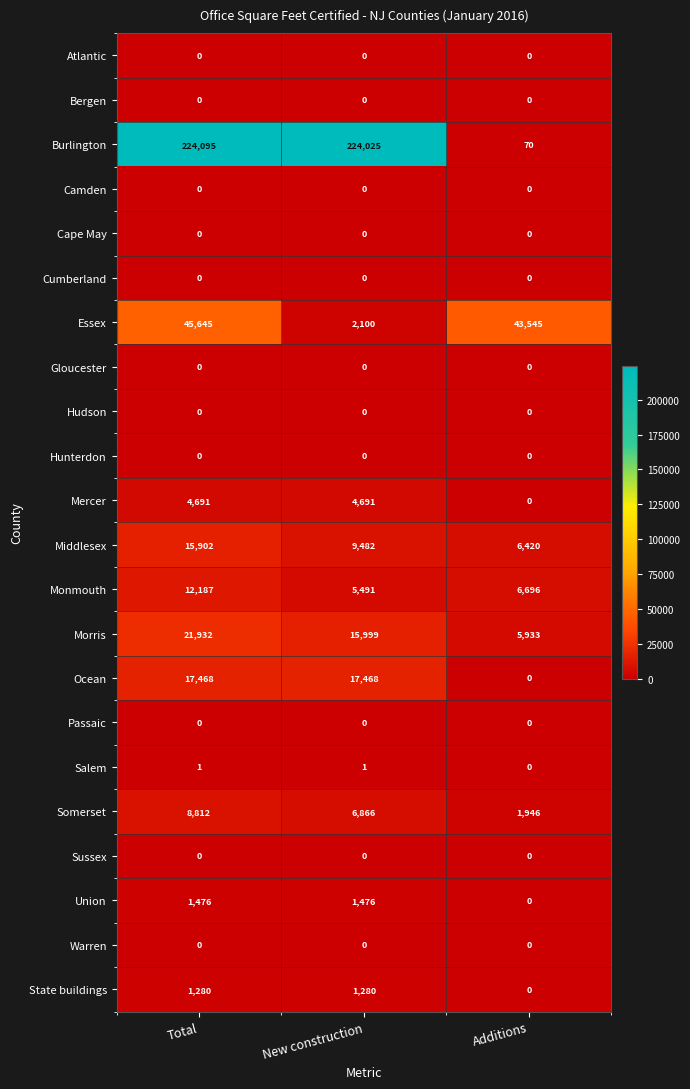

Which series has the largest total across all categories?

Burlington